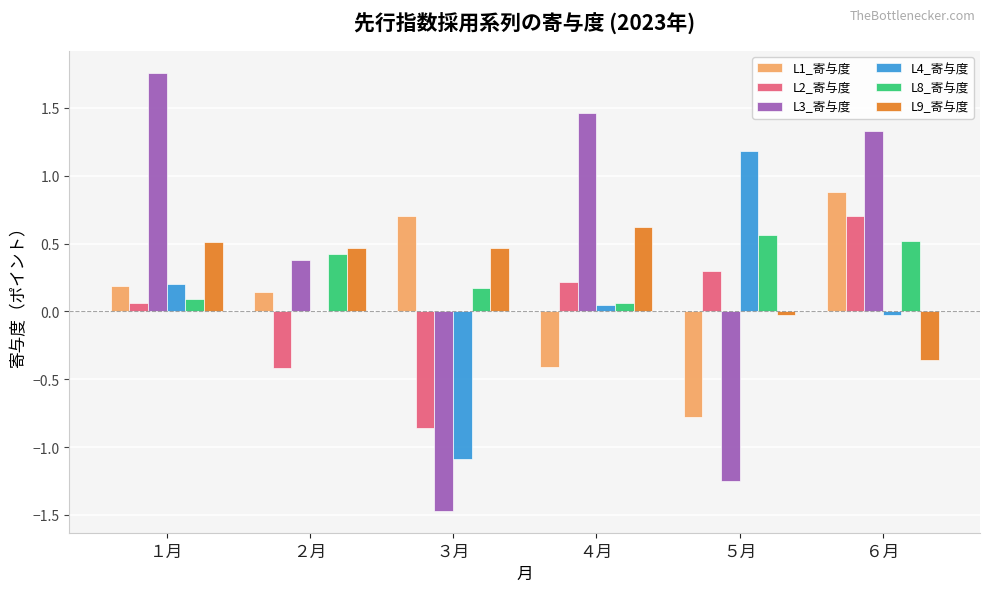

What is the sum of all L9_寄与度 values?

1.7